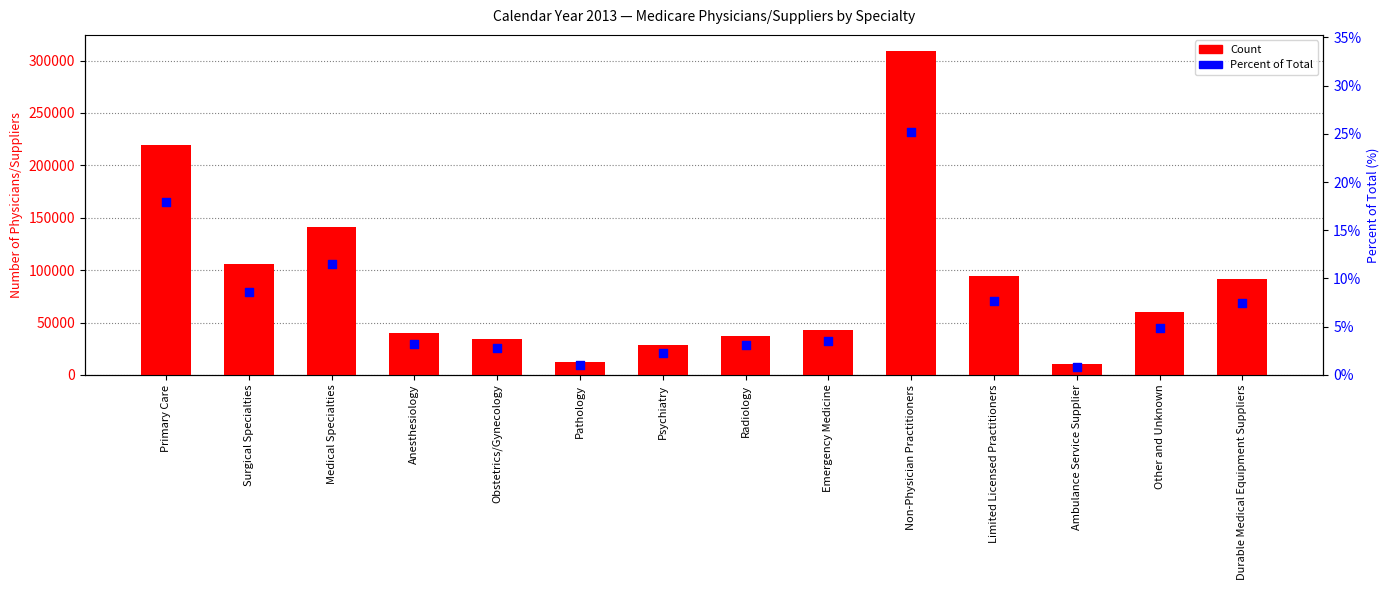

What is the total value across all series at Non-Physician Practitioners?

309019.2